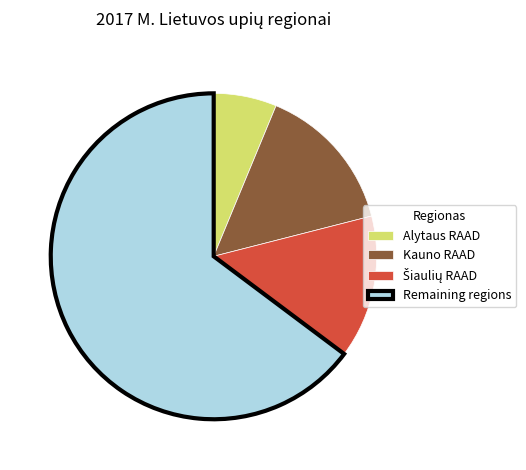

Is there any slice that represents more than half of the pie?

Yes